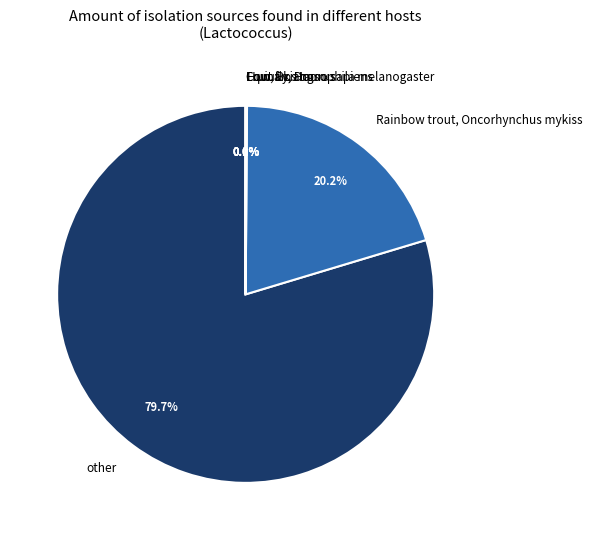

Which category has the biggest portion of the pie?

other